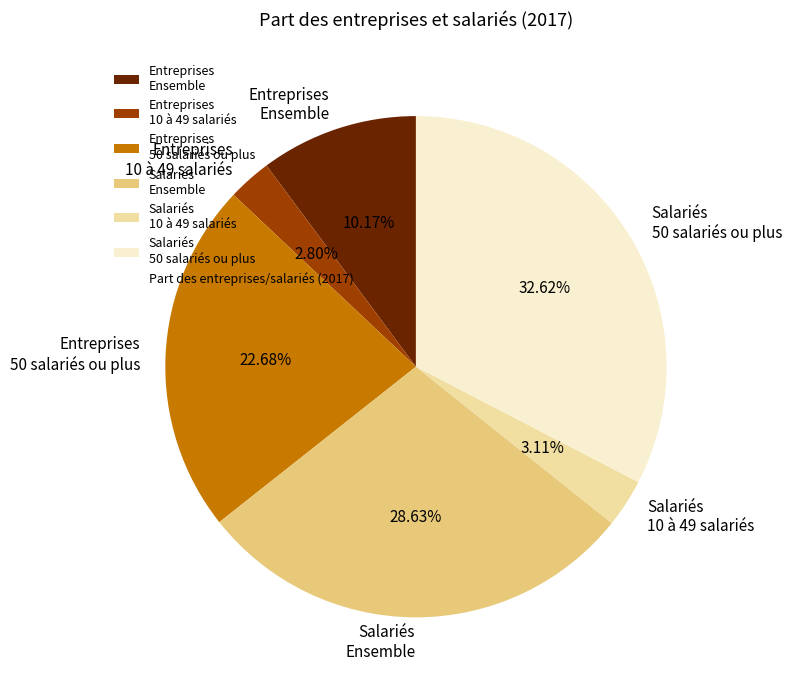

What is the ratio of the value at Entreprises 50 salariés ou plus to the value at Entreprises 10 à 49 salariés?

8.1